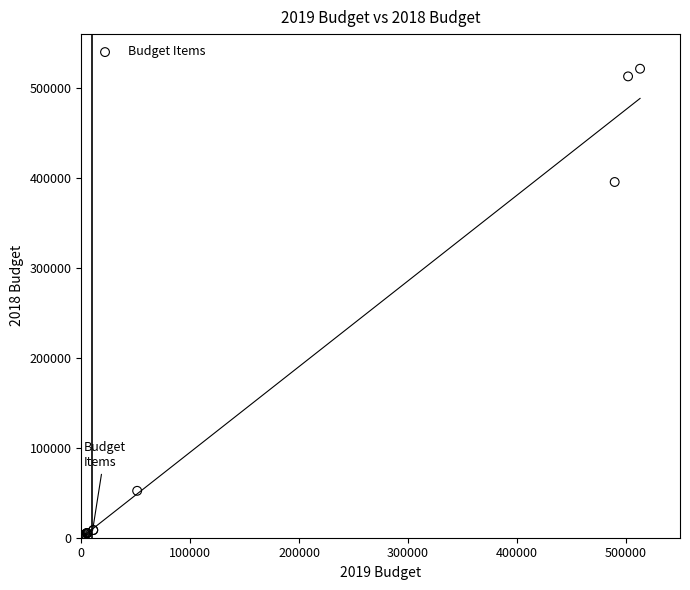

What Y value in the scatter plot is closest to 260750?

395547.2